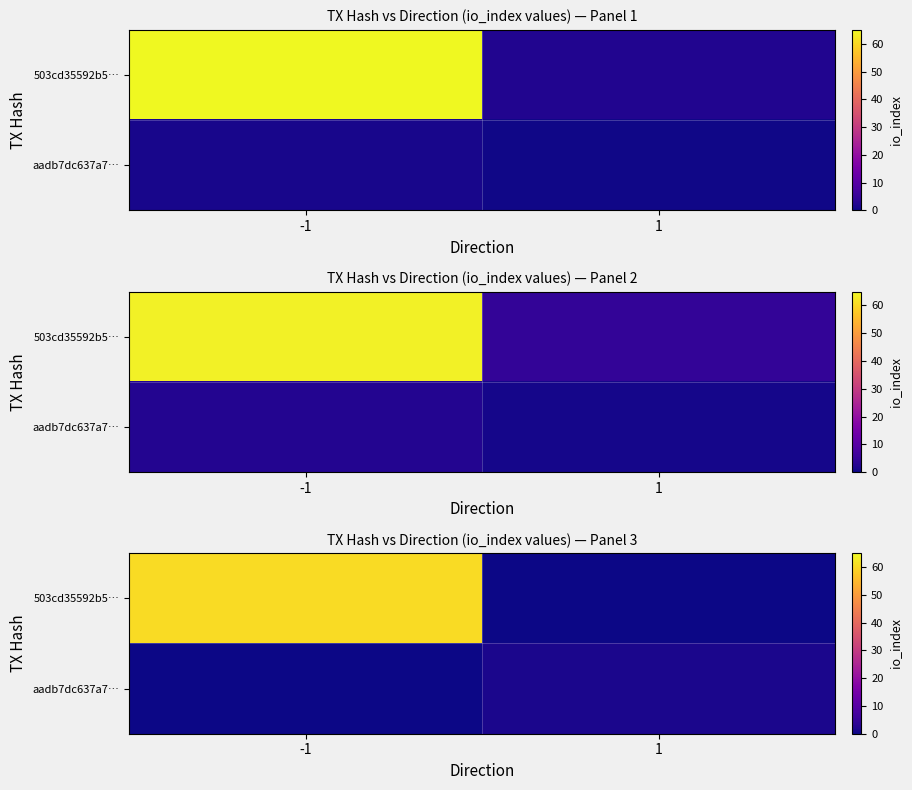

Which category has the highest value across all series?

-1